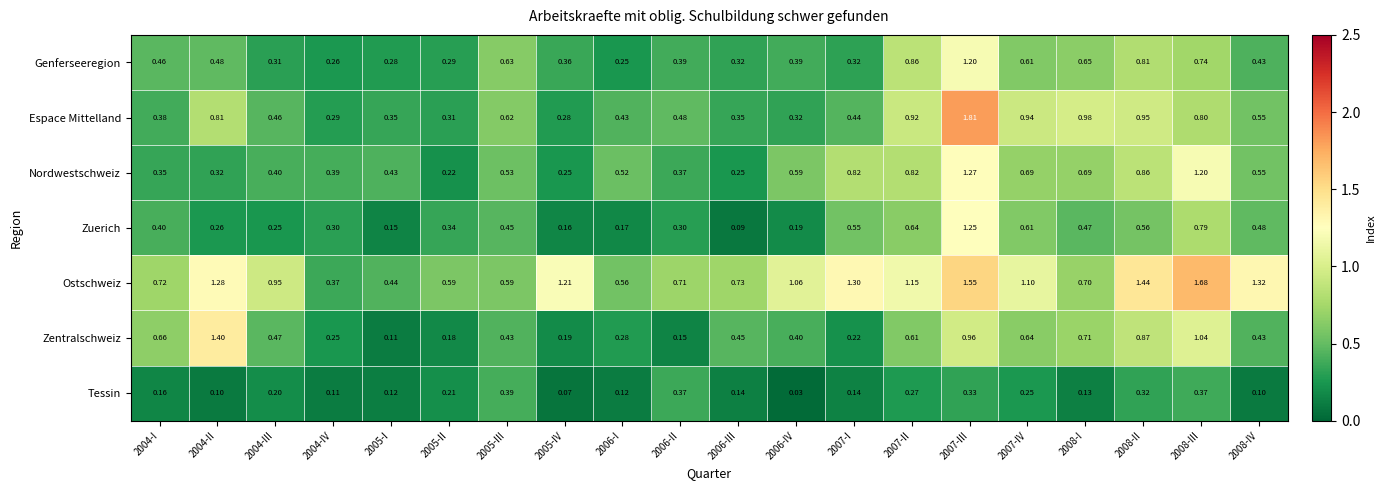

List the series in order of their peak value, lowest first.

Tessin, Genferseeregion, Zuerich, Nordwestschweiz, Zentralschweiz, Ostschweiz, Espace Mittelland